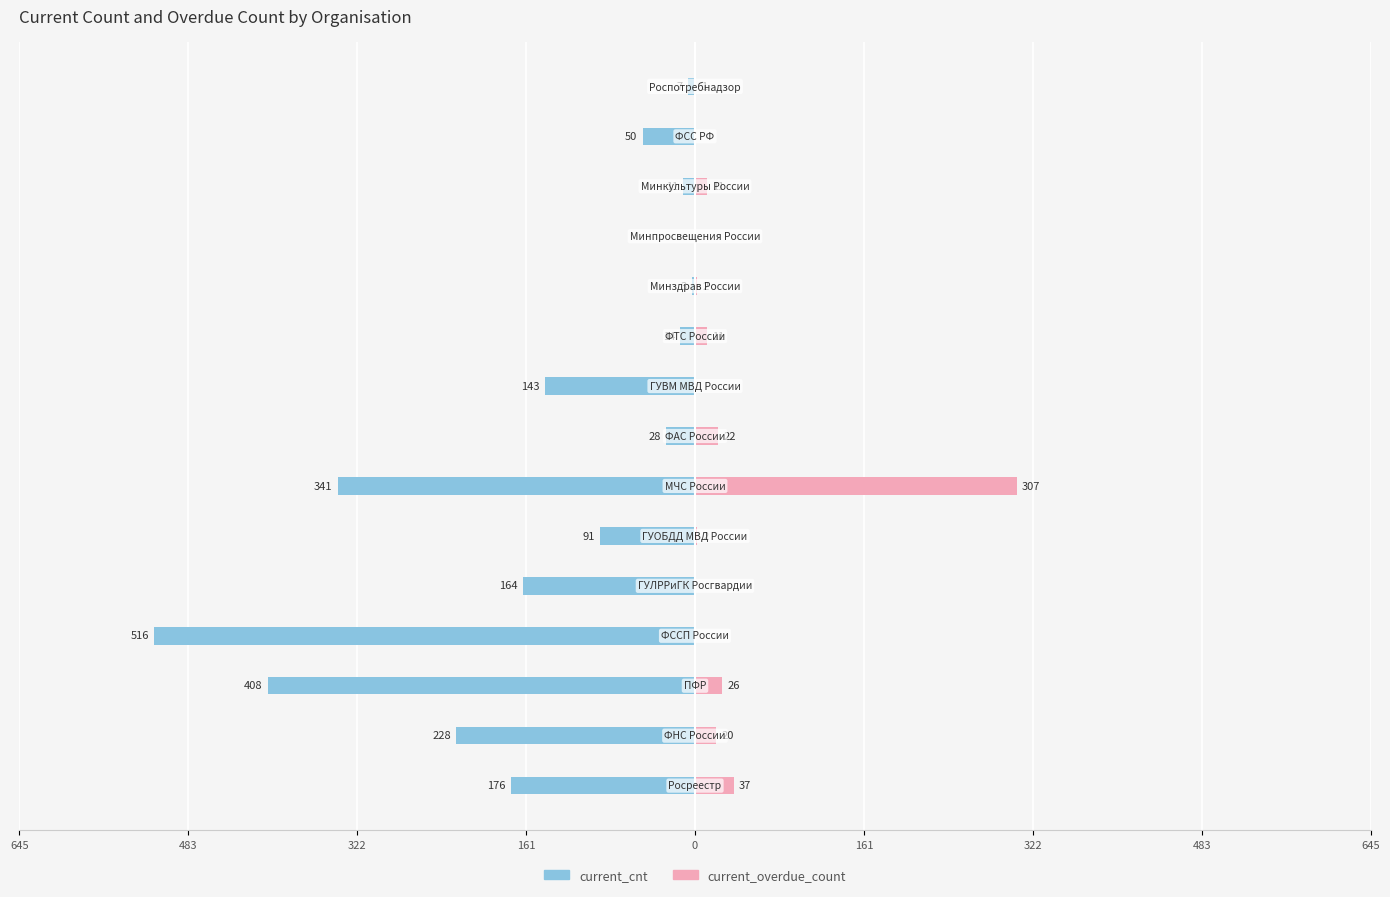

Reading left to right, extract all data points from this chart.

current_cnt: -176	-228	-408	-516	-164	-91	-341	-28	-143	-14	-3	0	-11	-50	-7
current_overdue_count: 37	20	26	0	0	2	307	22	0	11	2	0	11	0	1